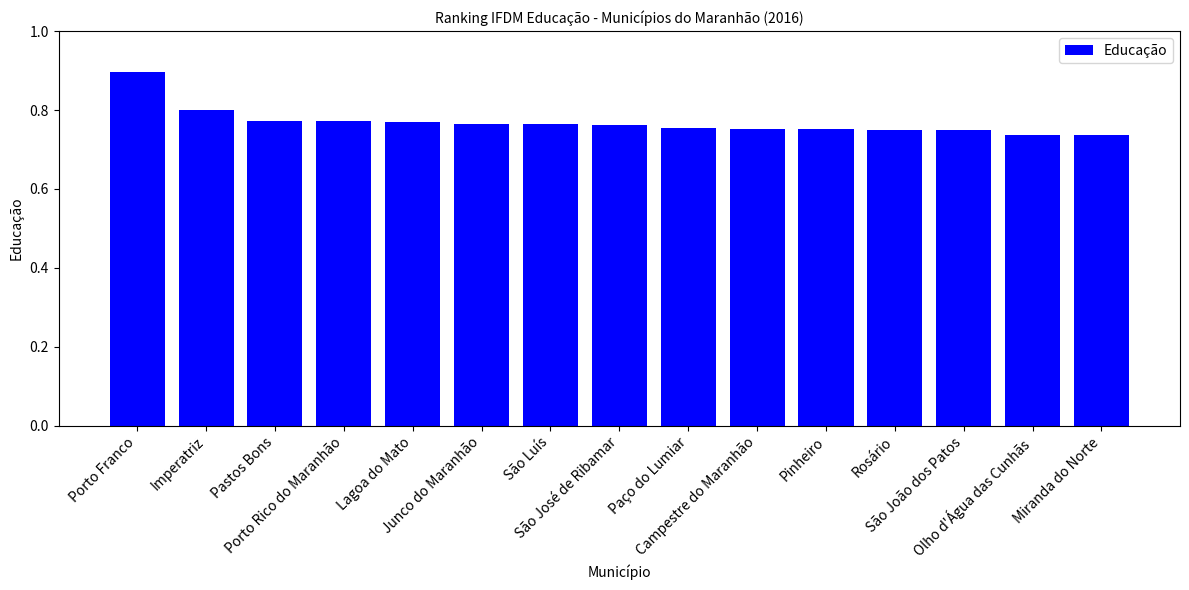

What is the greatest value displayed?

0.9